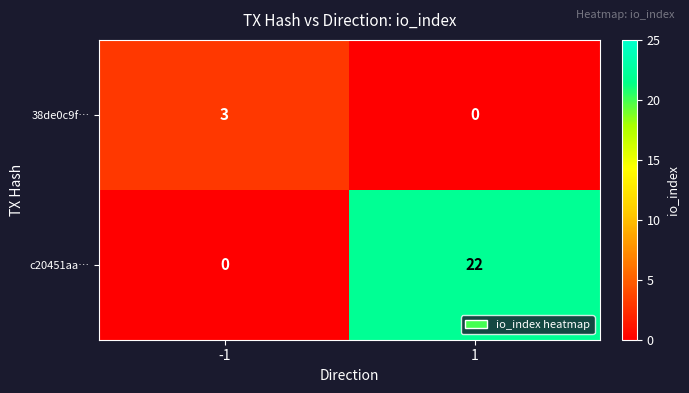

Which category has the highest value across all series?

1